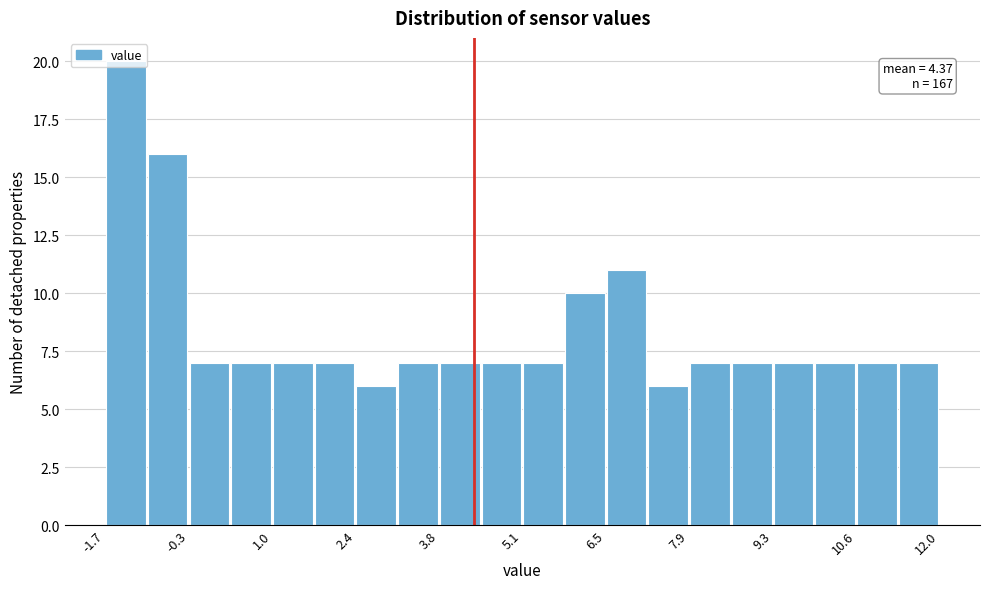

Around what value on the x-axis is the tallest bar? Give the approximate position of its centre, as read against the axis.

-1.4